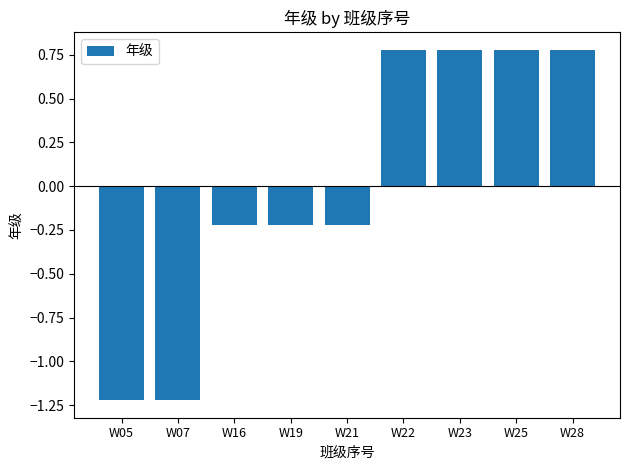

How many bars are there in total?

9